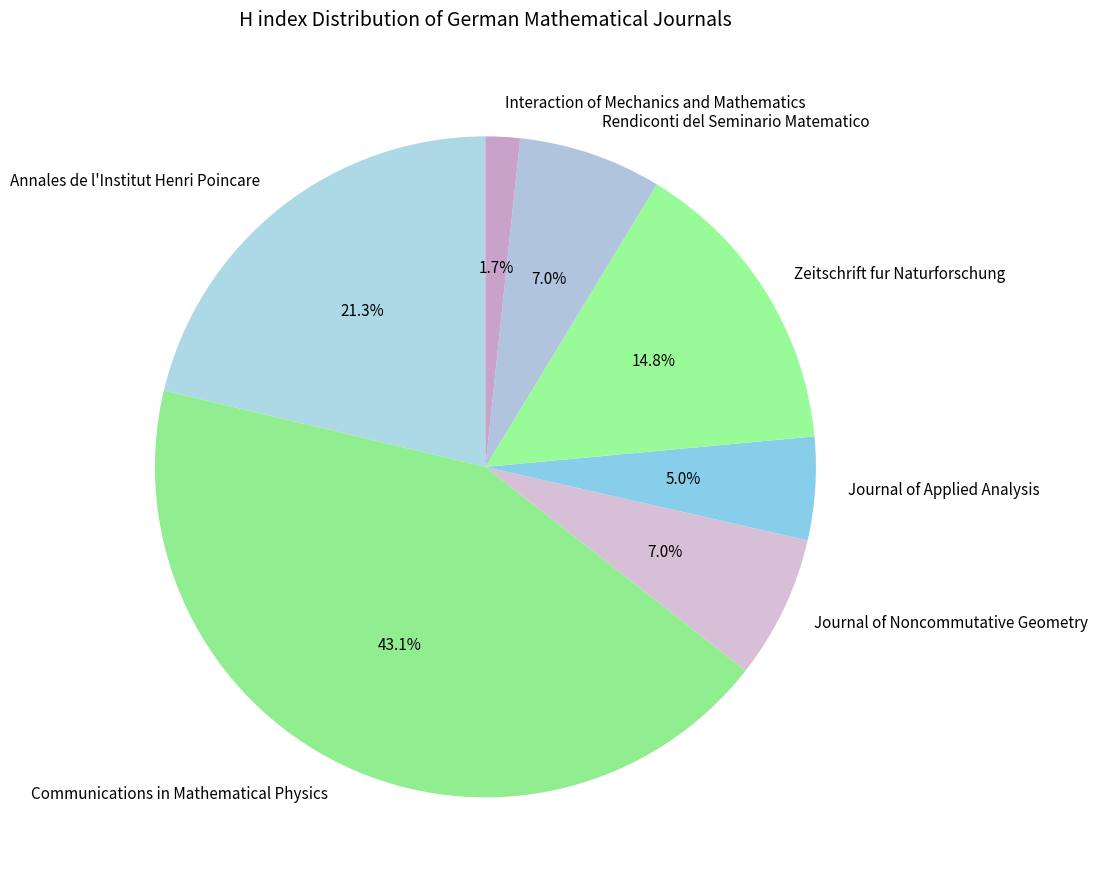

To the nearest percent, what is the average slice percentage?

14%